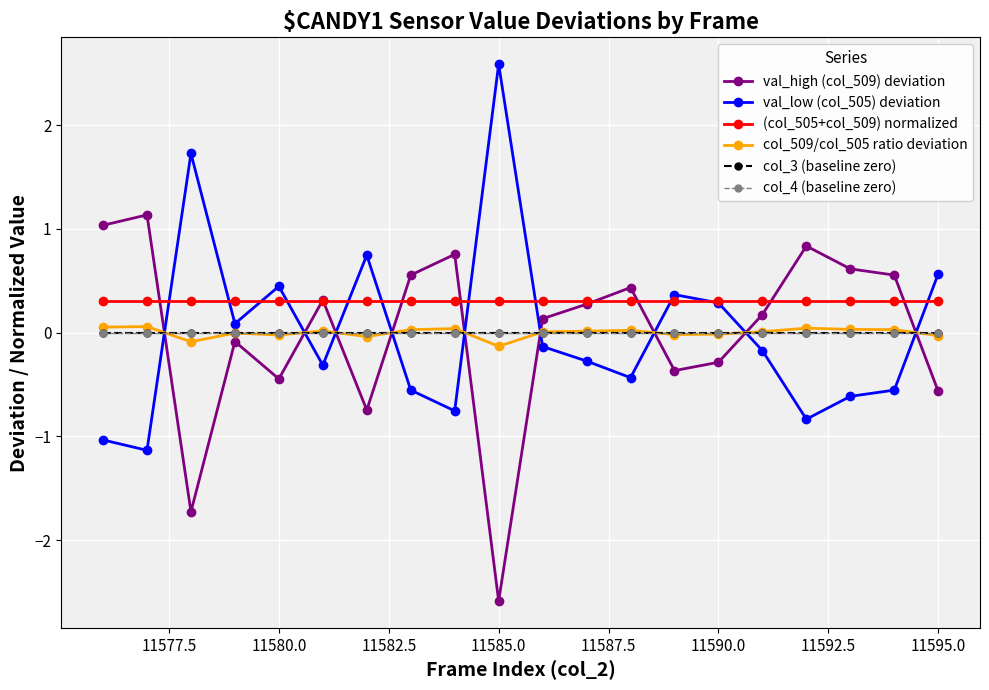

True or false: col_4 (baseline zero) and (col_505+col_509) normalized intersect in this chart.

False